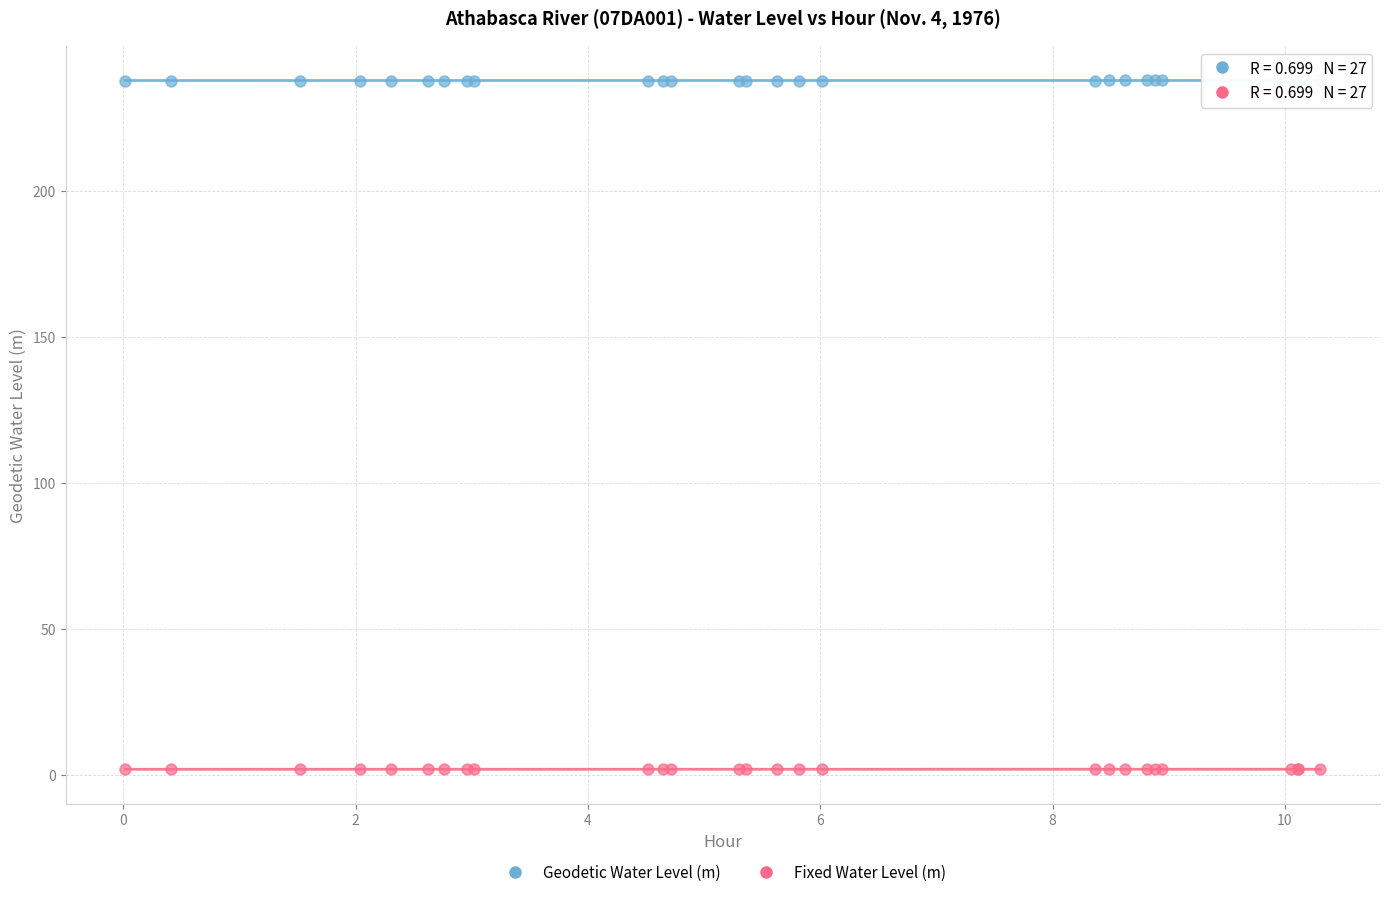

Which series reaches the minimum Y coordinate?

Fixed Water Level (m)